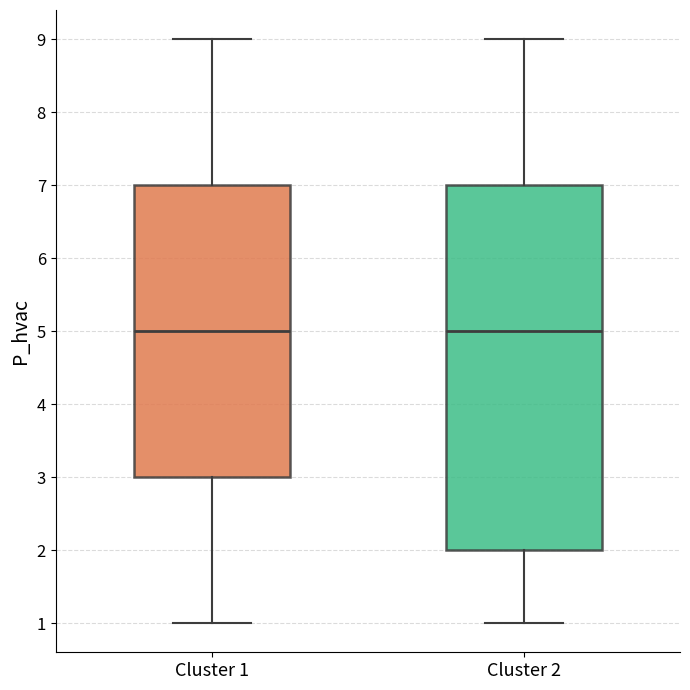

Reading left to right, transcribe this box plot: for each box, give where its median line is, the range the box spans, and where its two whiskers end, as read against the y-axis. The values are not printed on the chart, so give them approximately, as read against the axis.

Cluster 1: median 5, box 3 to 7, whiskers 1 to 9
Cluster 2: median 5, box 2 to 7, whiskers 1 to 9